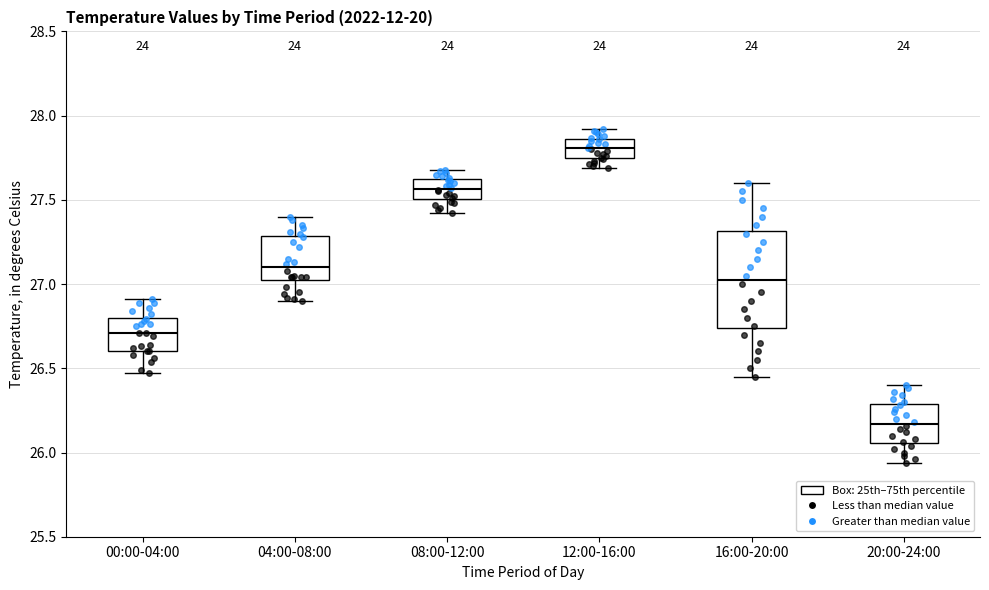

Reading left to right, transcribe this box plot: for each box, give where its median line is, the range the box spans, and where its two whiskers end, as read against the y-axis. The values are not printed on the chart, so give them approximately, as read against the axis.

00:00-04:00: median 26.70, box 26.60 to 26.80, whiskers 26.45 to 26.90
04:00-08:00: median 27.10, box 27.05 to 27.30, whiskers 26.90 to 27.40
08:00-12:00: median 27.55, box 27.50 to 27.60, whiskers 27.40 to 27.70
12:00-16:00: median 27.80, box 27.75 to 27.85, whiskers 27.70 to 27.90
16:00-20:00: median 27.05, box 26.75 to 27.30, whiskers 26.45 to 27.60
20:00-24:00: median 26.15, box 26.05 to 26.30, whiskers 25.95 to 26.40